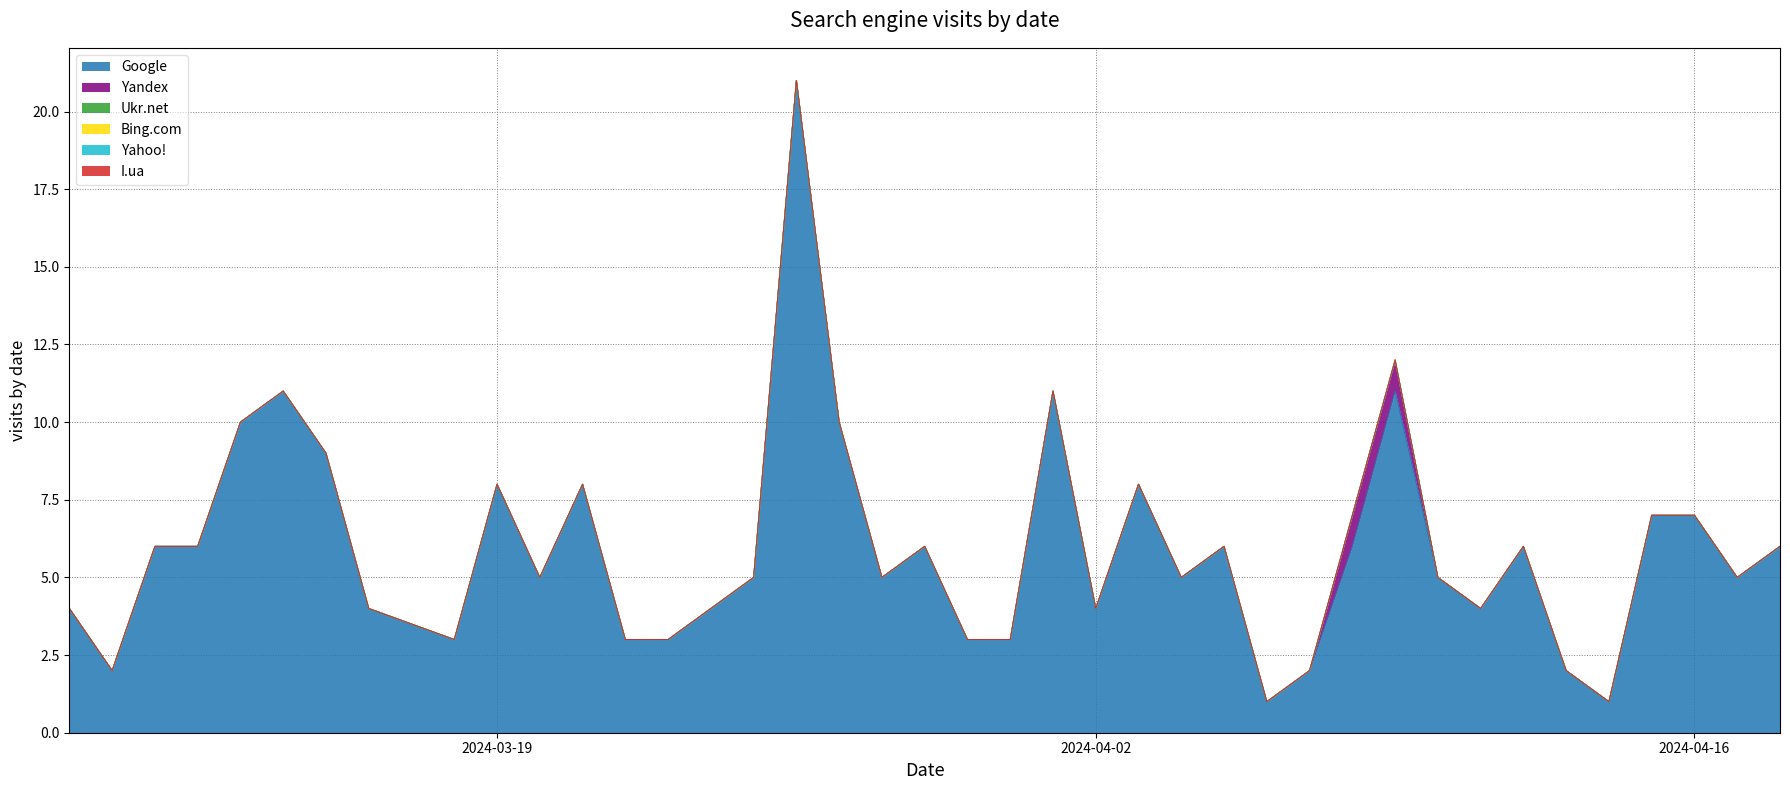

The value of I.ua at 2024-04-03 is 0. True or false?

True